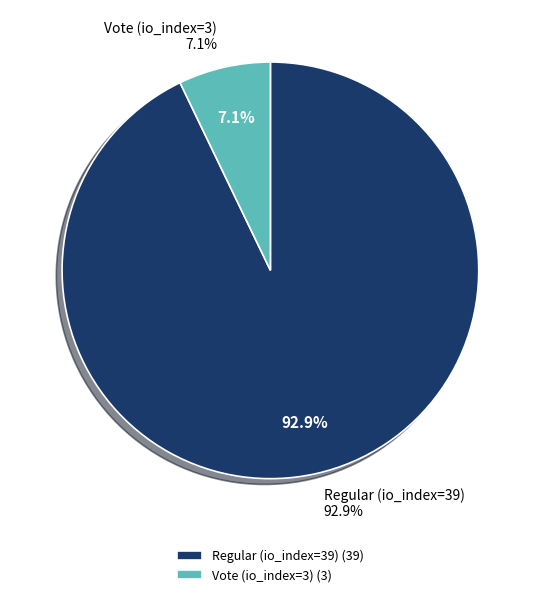

What is the ratio of the value at Vote (io_index=3) to the value at Regular (io_index=39)?

0.1